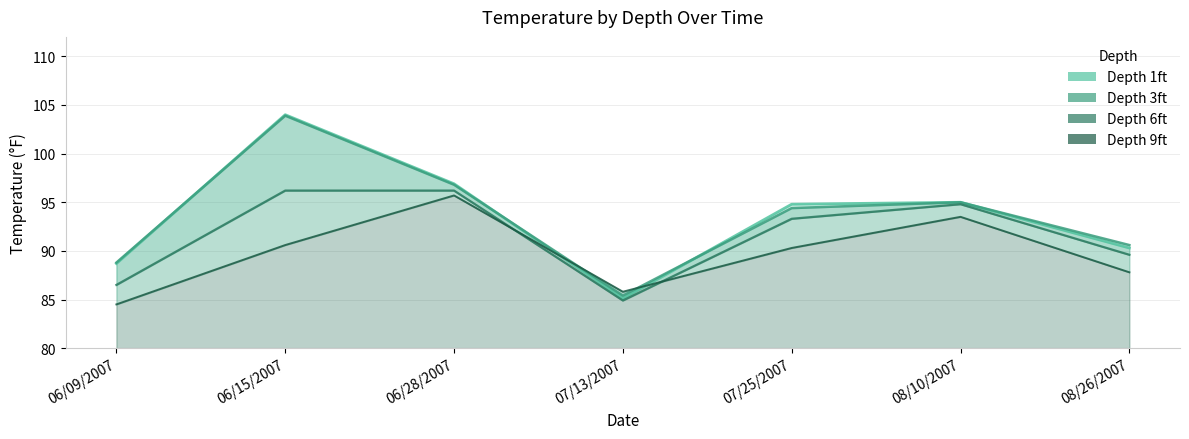

Reading left to right, list all the values displayed in this chart.

Depth 1ft (line): 06/09/2007=88.7	06/15/2007=104.0	06/28/2007=96.9	07/13/2007=85.1	07/25/2007=94.8	08/10/2007=95.0	08/26/2007=90.3
Depth 3ft (line): 06/09/2007=88.8	06/15/2007=103.9	06/28/2007=96.8	07/13/2007=85.4	07/25/2007=94.4	08/10/2007=95.0	08/26/2007=90.6
Depth 6ft (line): 06/09/2007=86.5	06/15/2007=96.2	06/28/2007=96.2	07/13/2007=84.9	07/25/2007=93.3	08/10/2007=94.8	08/26/2007=89.6
Depth 9ft (line): 06/09/2007=84.5	06/15/2007=90.6	06/28/2007=95.7	07/13/2007=85.8	07/25/2007=90.3	08/10/2007=93.5	08/26/2007=87.8